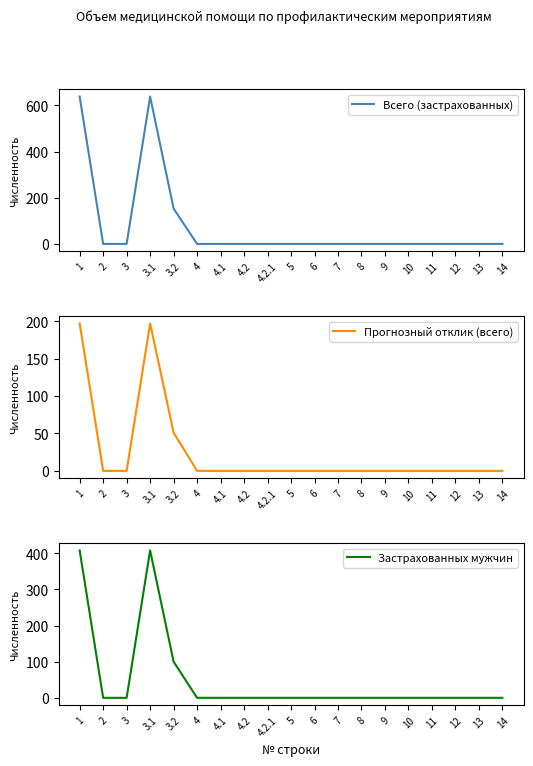

Is the value of Всего (застрахованных) at 3 greater than the value of Прогнозный отклик (всего) at 8?

No